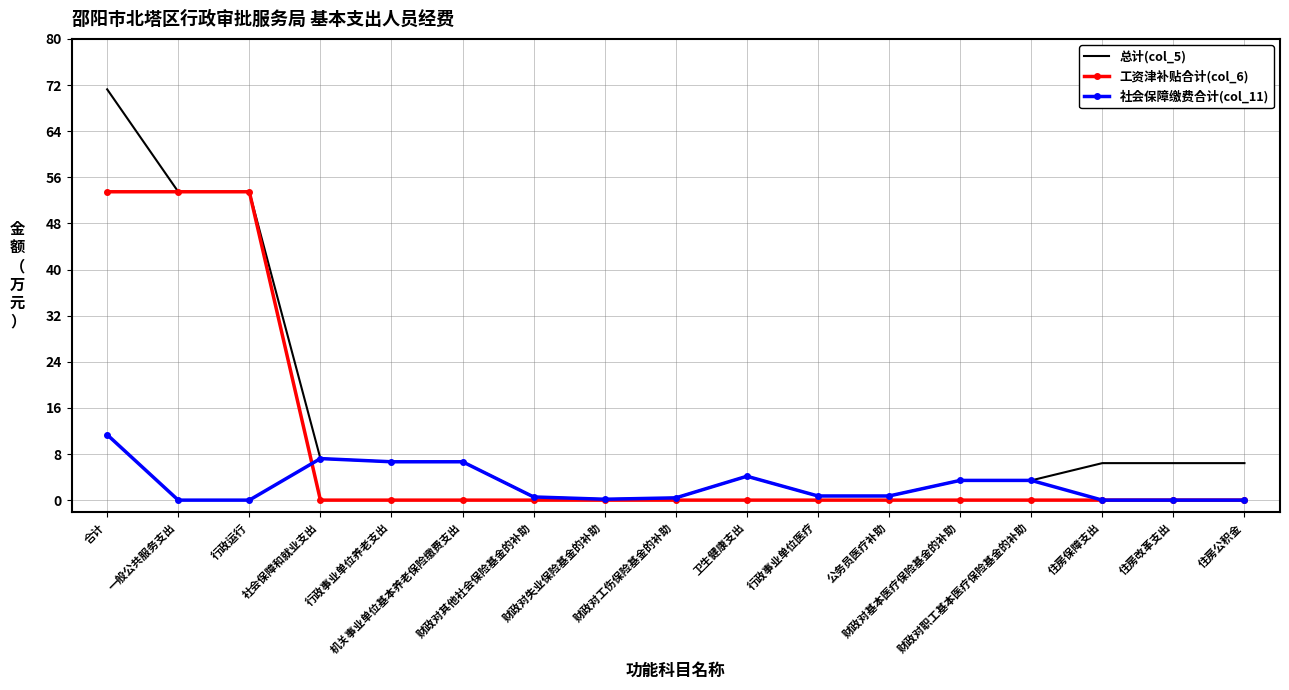

At which label is 社会保障缴费合计(col_11) closest to 5?

卫生健康支出